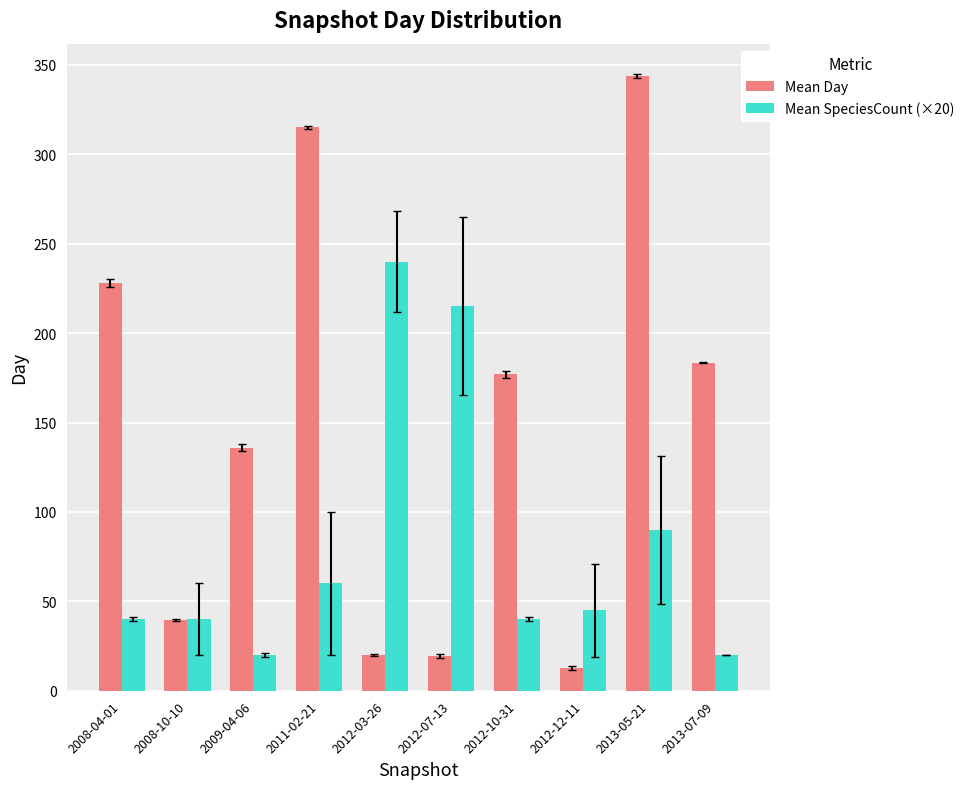

What is the difference between the Mean SpeciesCount (×20) values at 2012-12-11 and 2013-05-21?

45.0